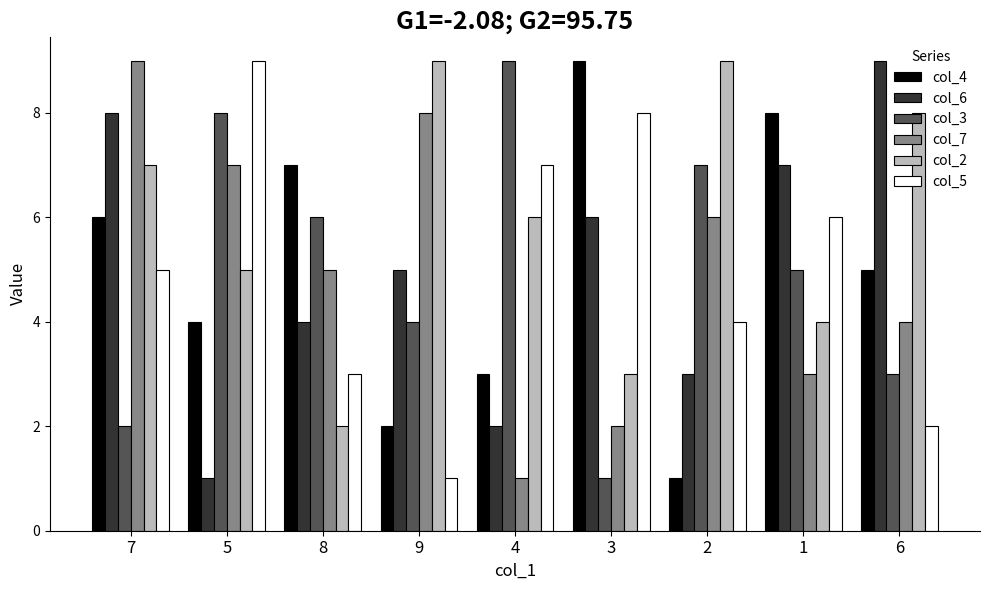

At which category is the sum across all series the highest?

7